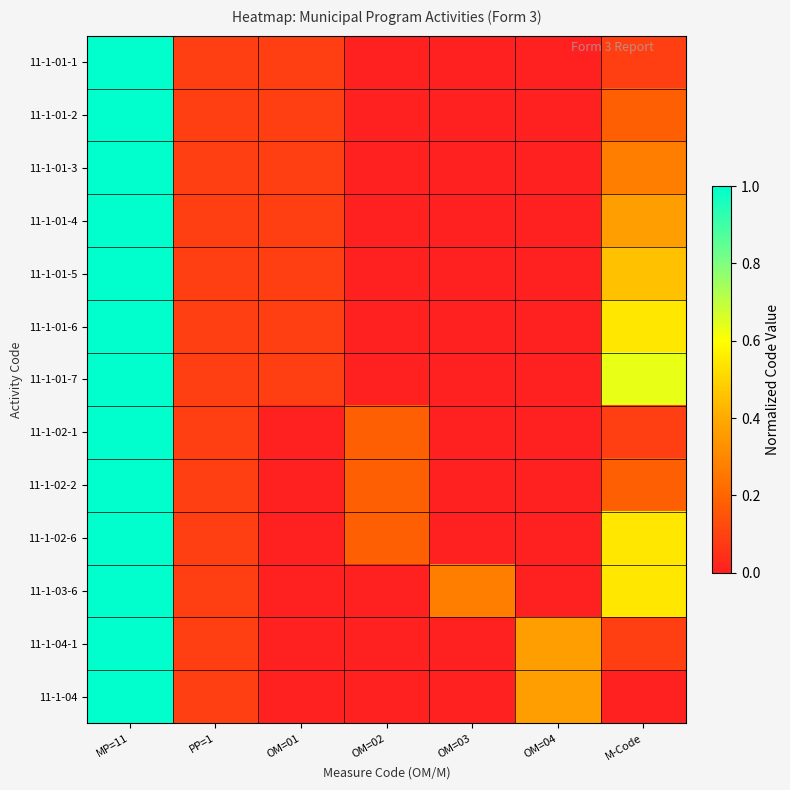

Which has a higher value, OM=02 or OM=03?

OM=02